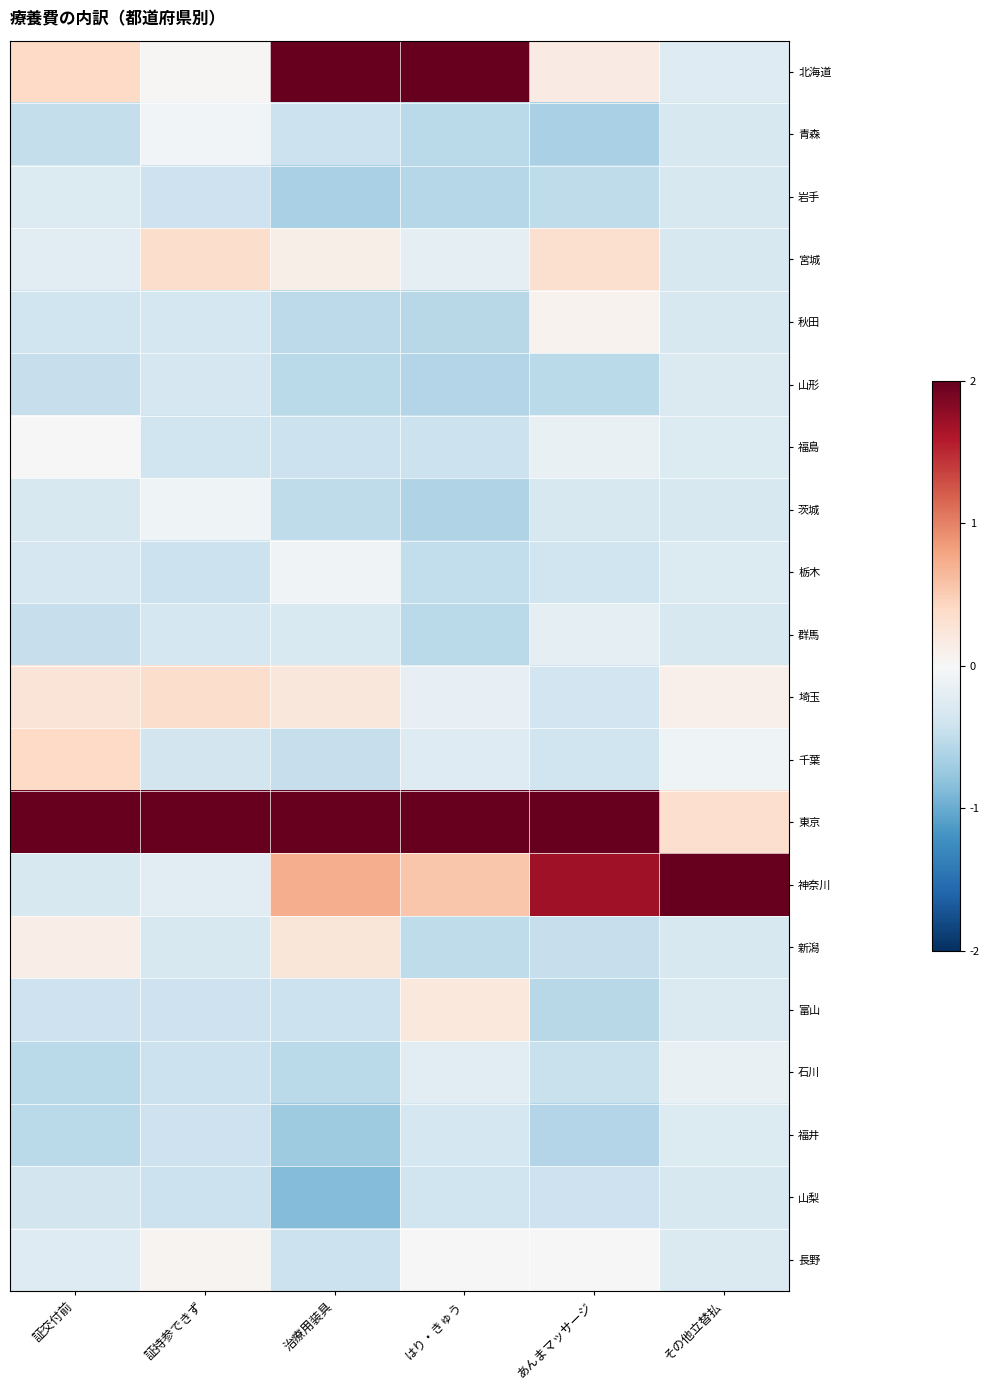

Reading right to left, extract all data points from this chart.

北海道: その他立替払=-0.3	あんまマッサージ=0.2	はり・きゅう=2.3	治療用装具=2.6	証持参できず=0.0	証交付前=0.4
青森: その他立替払=-0.3	あんまマッサージ=-0.6	はり・きゅう=-0.5	治療用装具=-0.4	証持参できず=-0.1	証交付前=-0.5
岩手: その他立替払=-0.3	あんまマッサージ=-0.5	はり・きゅう=-0.6	治療用装具=-0.6	証持参できず=-0.4	証交付前=-0.3
宮城: その他立替払=-0.3	あんまマッサージ=0.3	はり・きゅう=-0.2	治療用装具=0.1	証持参できず=0.3	証交付前=-0.2
秋田: その他立替払=-0.3	あんまマッサージ=0.1	はり・きゅう=-0.6	治療用装具=-0.5	証持参できず=-0.3	証交付前=-0.4
山形: その他立替払=-0.3	あんまマッサージ=-0.5	はり・きゅう=-0.6	治療用装具=-0.5	証持参できず=-0.3	証交付前=-0.5
福島: その他立替払=-0.3	あんまマッサージ=-0.2	はり・きゅう=-0.4	治療用装具=-0.4	証持参できず=-0.4	証交付前=0.0
茨城: その他立替払=-0.3	あんまマッサージ=-0.3	はり・きゅう=-0.6	治療用装具=-0.5	証持参できず=-0.1	証交付前=-0.3
栃木: その他立替払=-0.3	あんまマッサージ=-0.4	はり・きゅう=-0.5	治療用装具=-0.1	証持参できず=-0.4	証交付前=-0.3
群馬: その他立替払=-0.3	あんまマッサージ=-0.2	はり・きゅう=-0.5	治療用装具=-0.3	証持参できず=-0.3	証交付前=-0.5
埼玉: その他立替払=0.1	あんまマッサージ=-0.4	はり・きゅう=-0.2	治療用装具=0.2	証持参できず=0.3	証交付前=0.3
千葉: その他立替払=-0.1	あんまマッサージ=-0.4	はり・きゅう=-0.3	治療用装具=-0.5	証持参できず=-0.4	証交付前=0.4
東京: その他立替払=0.3	あんまマッサージ=3.8	はり・きゅう=3.4	治療用装具=2.9	証持参できず=4.2	証交付前=4.2
神奈川: その他立替払=4.3	あんまマッサージ=1.7	はり・きゅう=0.6	治療用装具=0.7	証持参できず=-0.2	証交付前=-0.3
新潟: その他立替払=-0.3	あんまマッサージ=-0.5	はり・きゅう=-0.5	治療用装具=0.2	証持参できず=-0.3	証交付前=0.1
富山: その他立替払=-0.3	あんまマッサージ=-0.6	はり・きゅう=0.2	治療用装具=-0.4	証持参できず=-0.4	証交付前=-0.4
石川: その他立替払=-0.1	あんまマッサージ=-0.4	はり・きゅう=-0.2	治療用装具=-0.5	証持参できず=-0.4	証交付前=-0.5
福井: その他立替払=-0.3	あんまマッサージ=-0.6	はり・きゅう=-0.4	治療用装具=-0.7	証持参できず=-0.4	証交付前=-0.5
山梨: その他立替払=-0.3	あんまマッサージ=-0.4	はり・きゅう=-0.4	治療用装具=-0.9	証持参できず=-0.4	証交付前=-0.4
長野: その他立替払=-0.3	あんまマッサージ=-0.0	はり・きゅう=0.0	治療用装具=-0.4	証持参できず=0.1	証交付前=-0.3